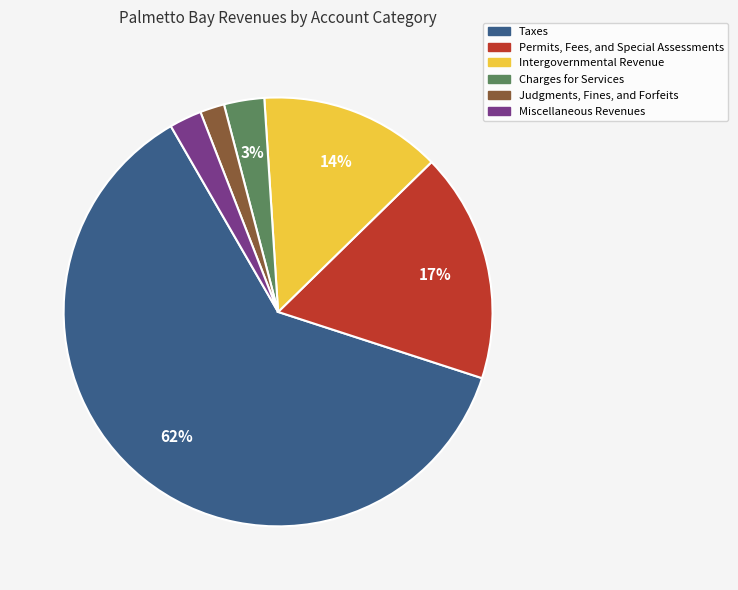

To the nearest percent, what is the difference between the largest and smallest slice percentages?

60%